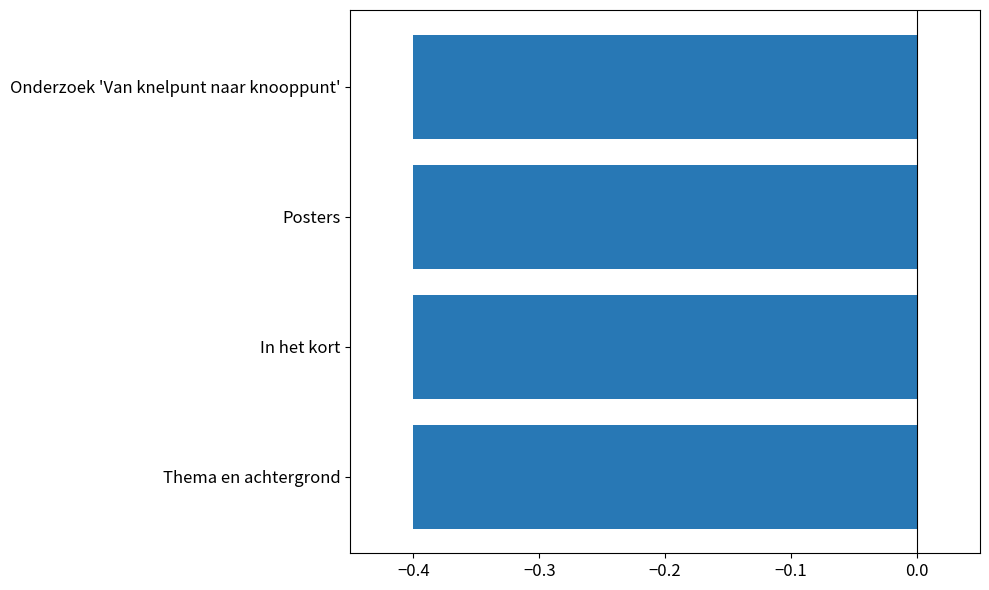

What is the greatest value displayed?

-0.4